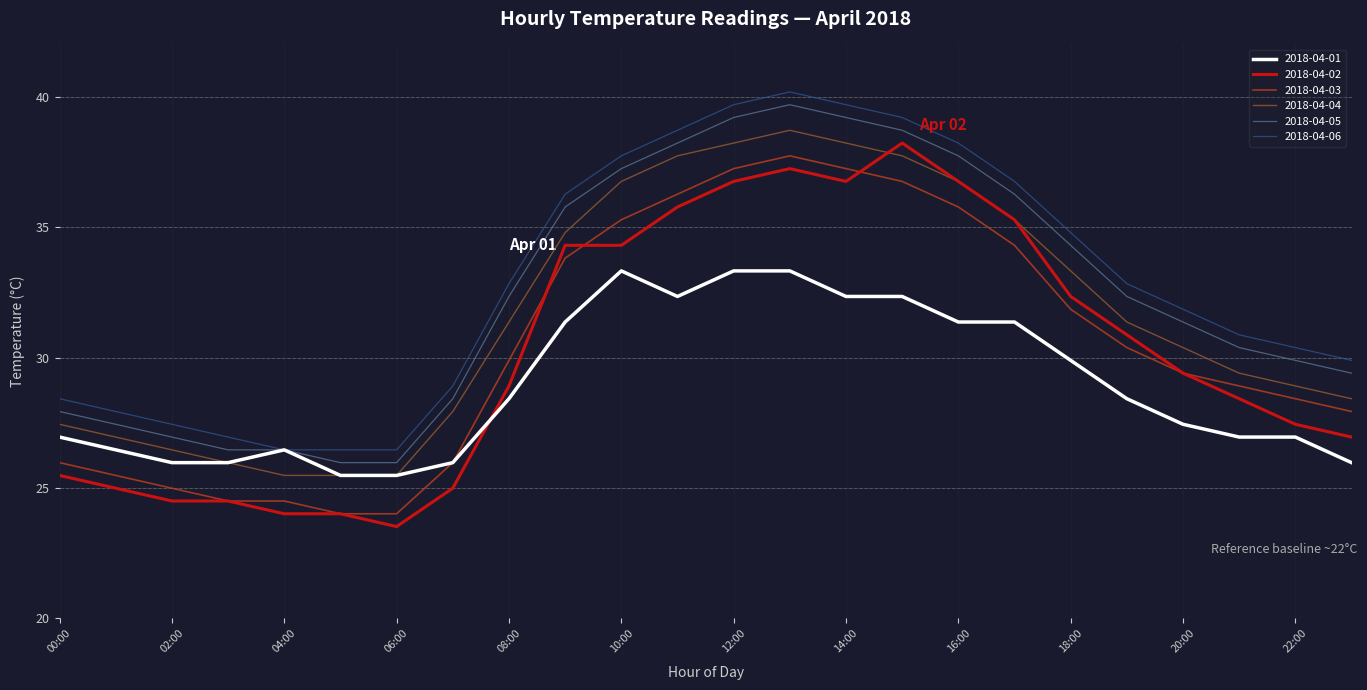

What is the highest value of the 2018-04-06 series?

40.2